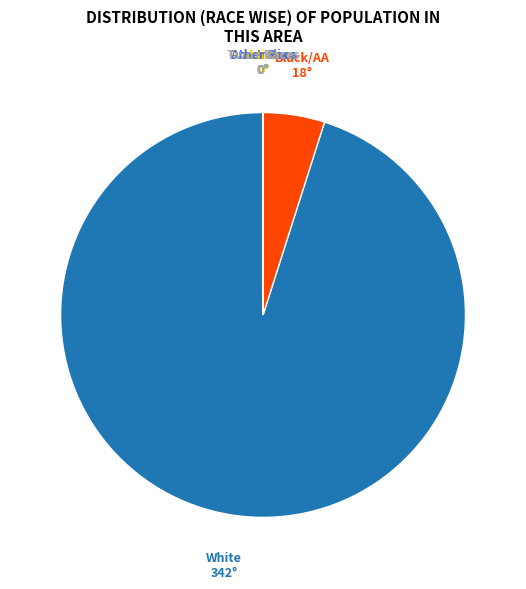

Is it true that Black/AA is 12% of the pie?

False